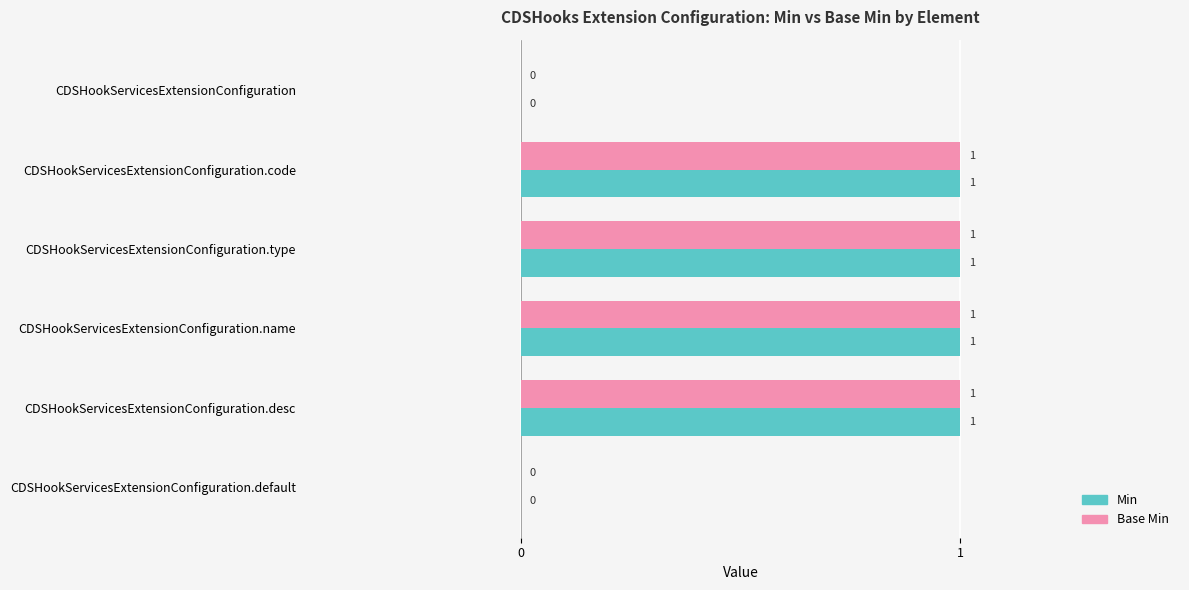

The value of Min at CDSHookServicesExtensionConfiguration.code is 0. True or false?

False